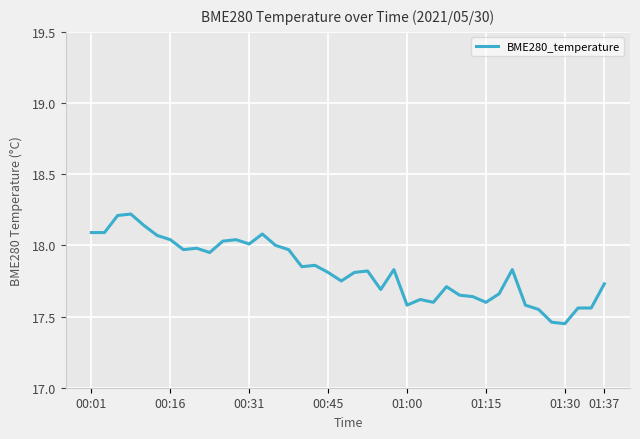

What is the difference between the maximum and minimum values?

0.8